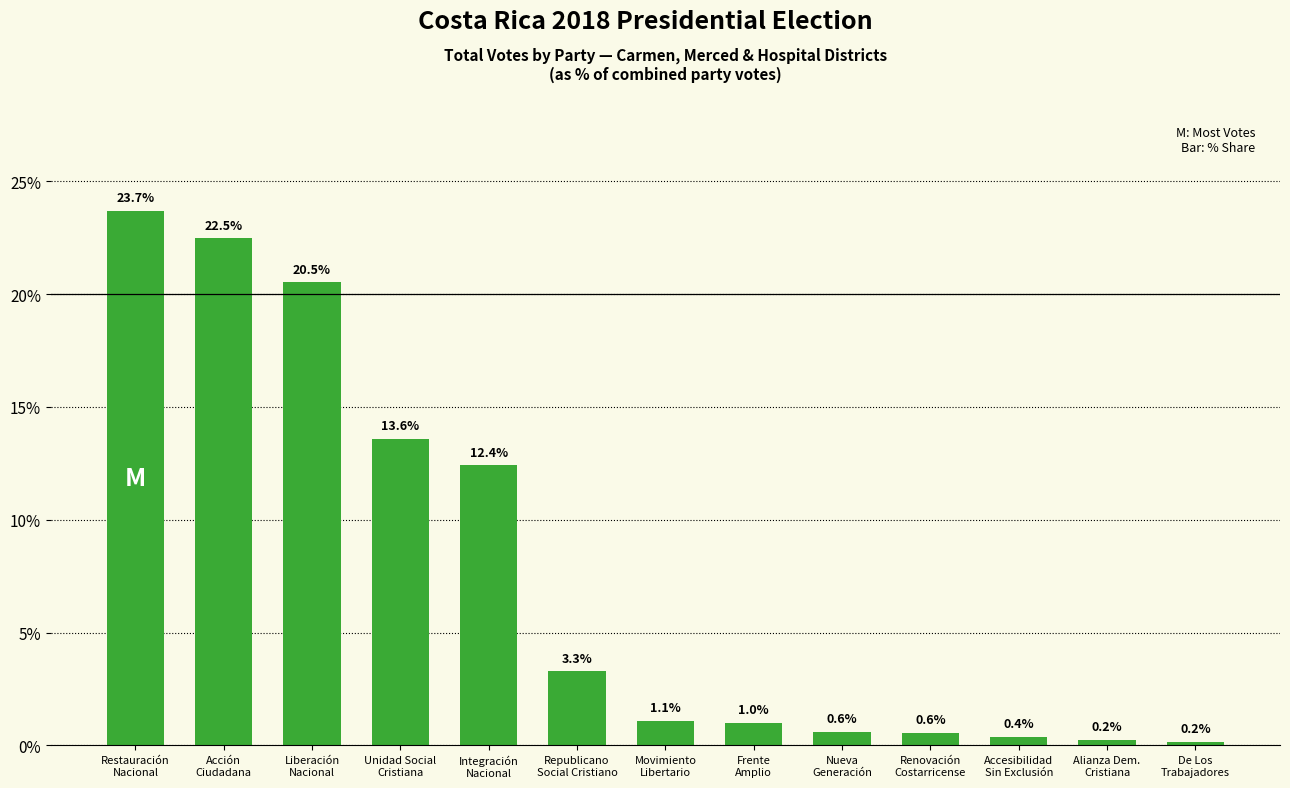

What value does the data have at Republicano
Social Cristiano?

3.3